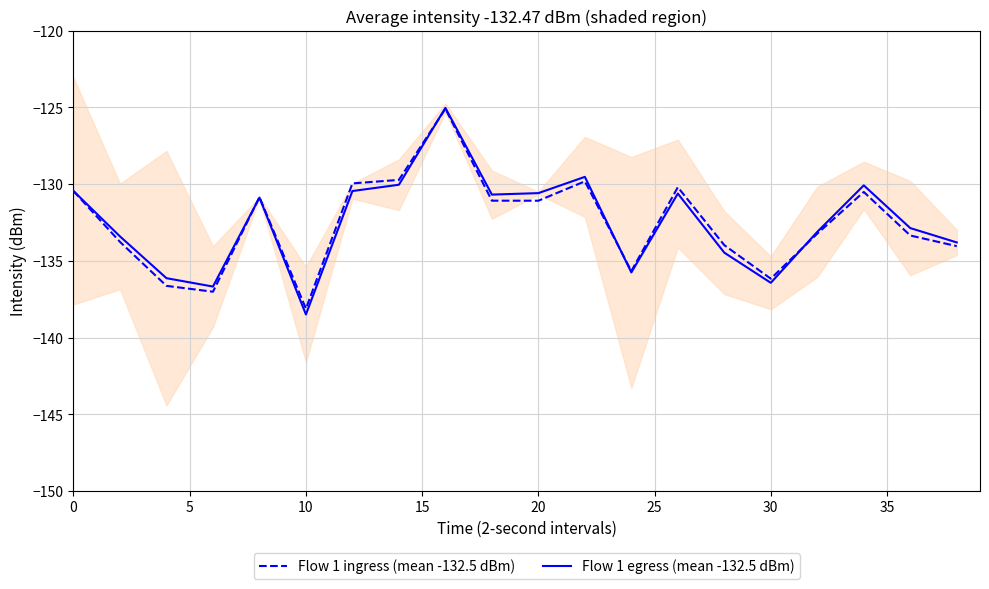

What is the sum of all Flow 1 ingress (mean -132.5 dBm) values?

-2650.7